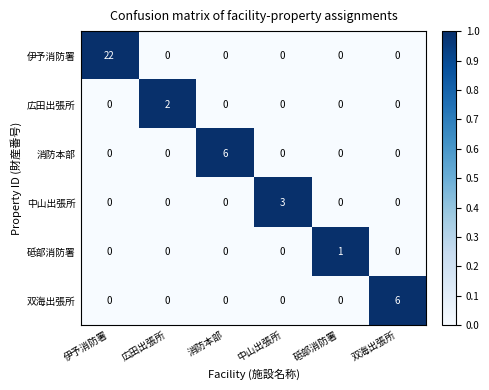

Count the number of categories in the chart.

6